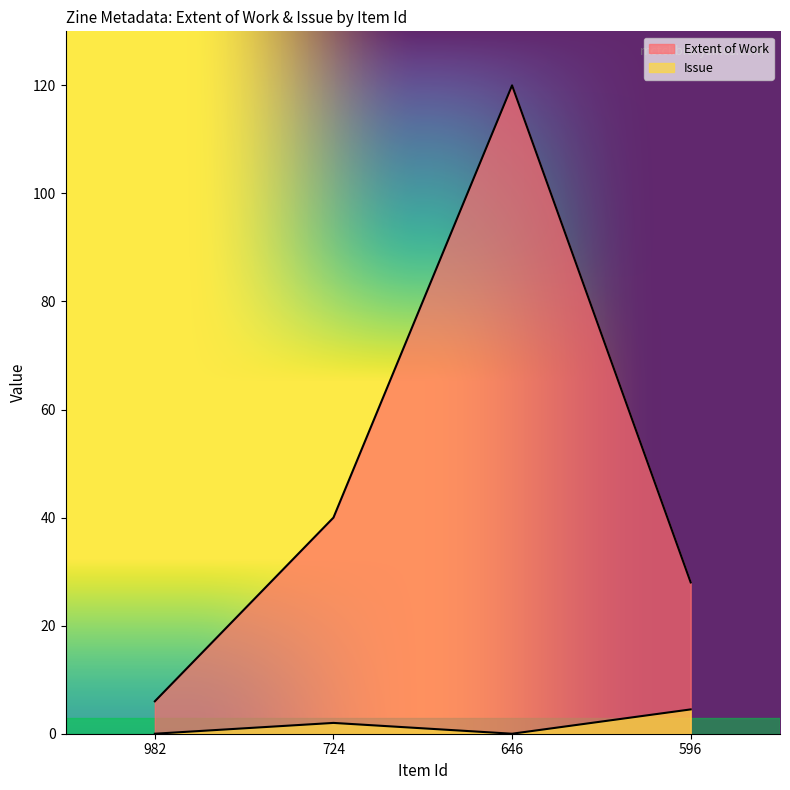

True or false: Extent of Work and Issue cross at least once.

False